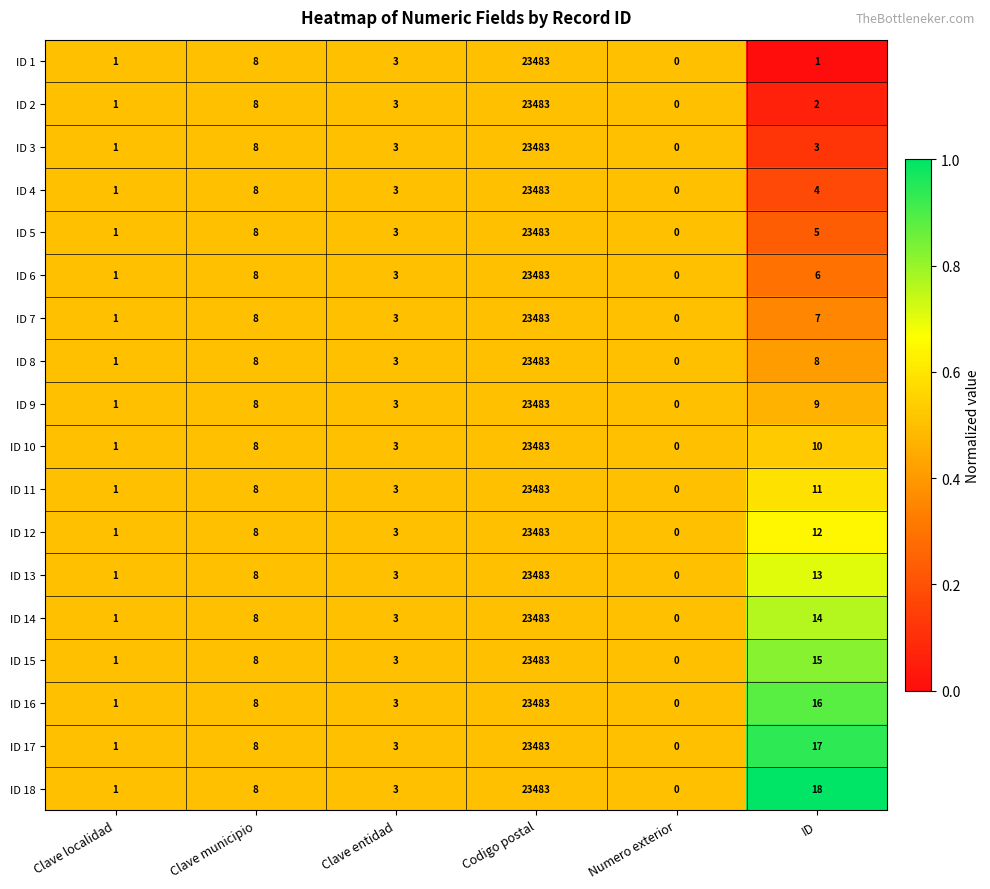

The ID 10 series shows 10 at ID. True or false?

True